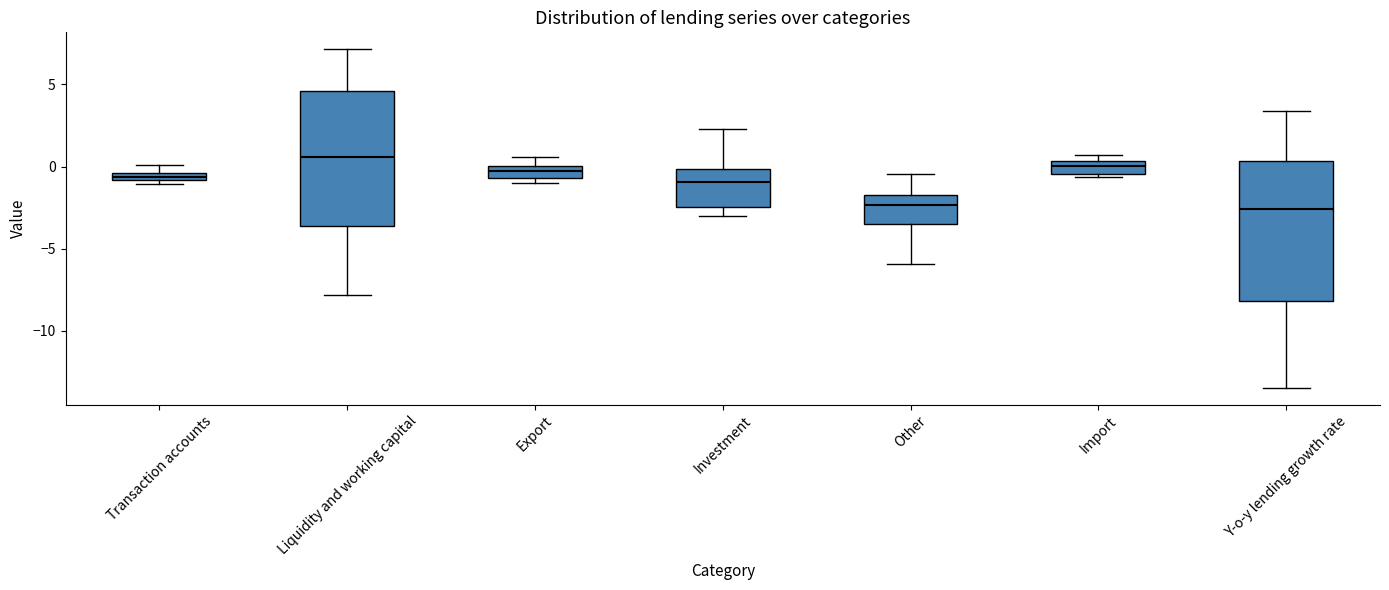

Where is the upper edge of the box for Liquidity and working capital on the y-axis? The values are not printed on the chart, so give them approximately, as read against the axis.

4.5